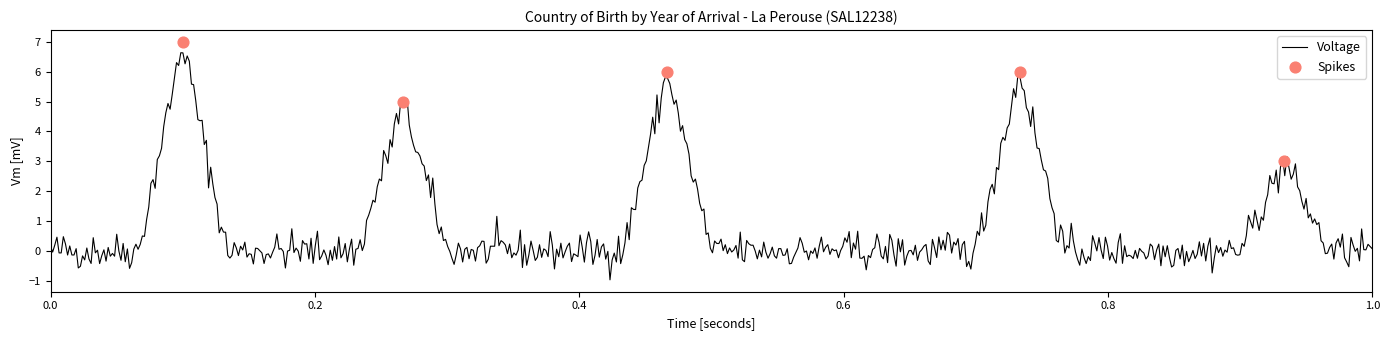

What is the maximum value for Voltage?

6.6